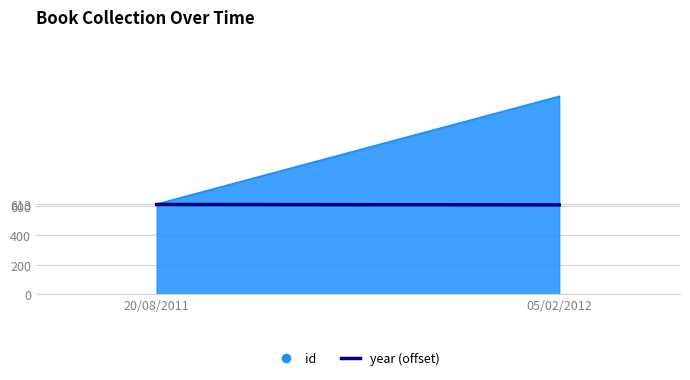

At which category does the chart reach its minimum across all series?

20/08/2011